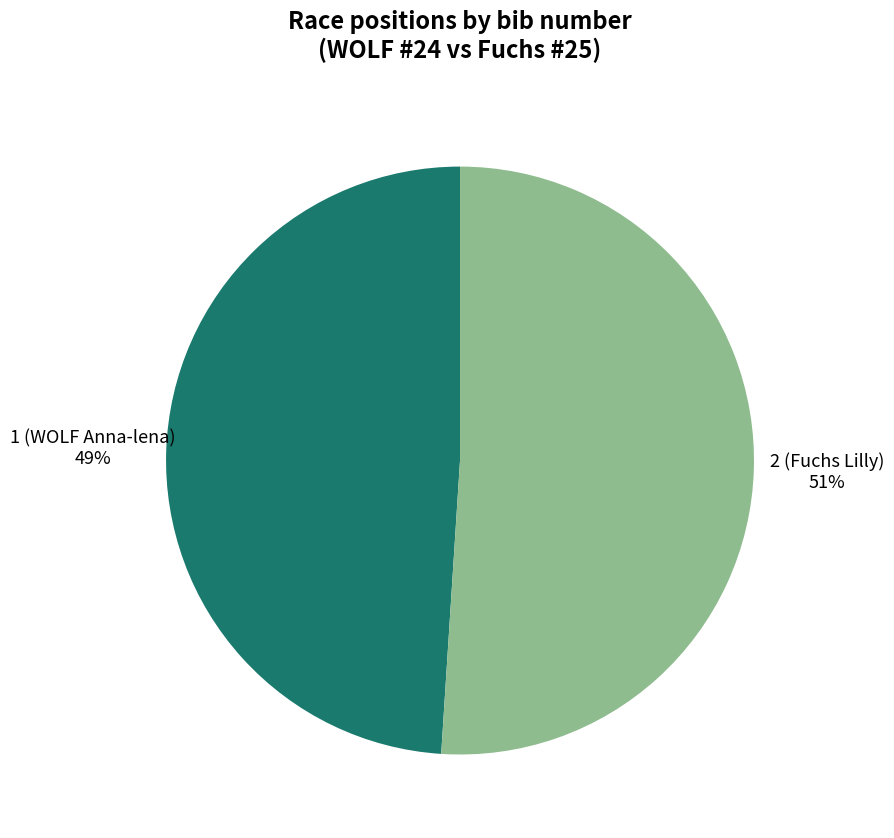

To the nearest percent, what is the average slice percentage?

50%